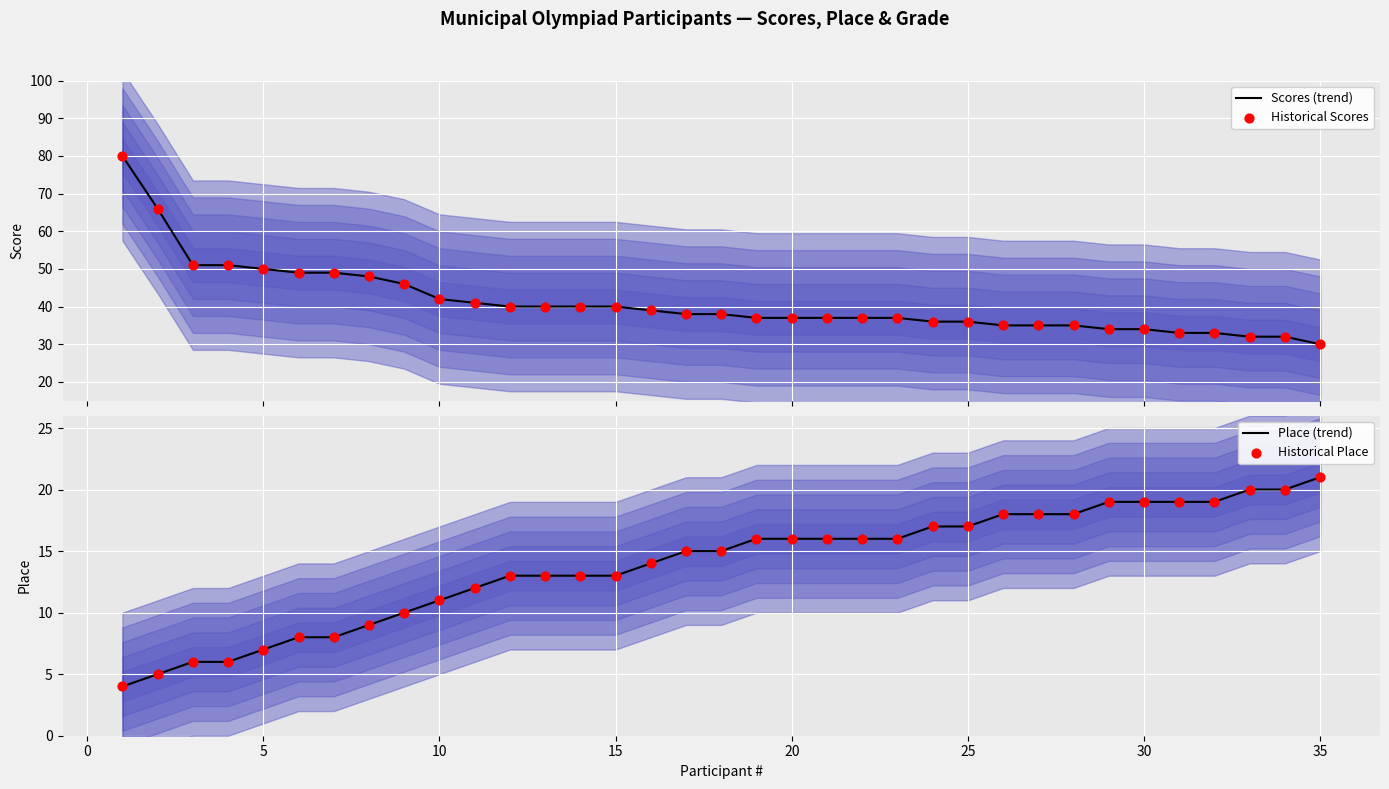

What are all the series names shown in the legend?

Scores (trend), Historical Scores, Place (trend), Historical Place